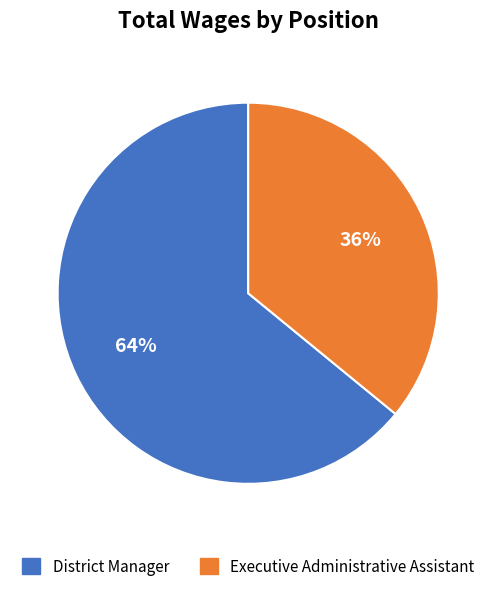

Approximately how many times larger is the value at Executive Administrative Assistant compared to District Manager?

0.6